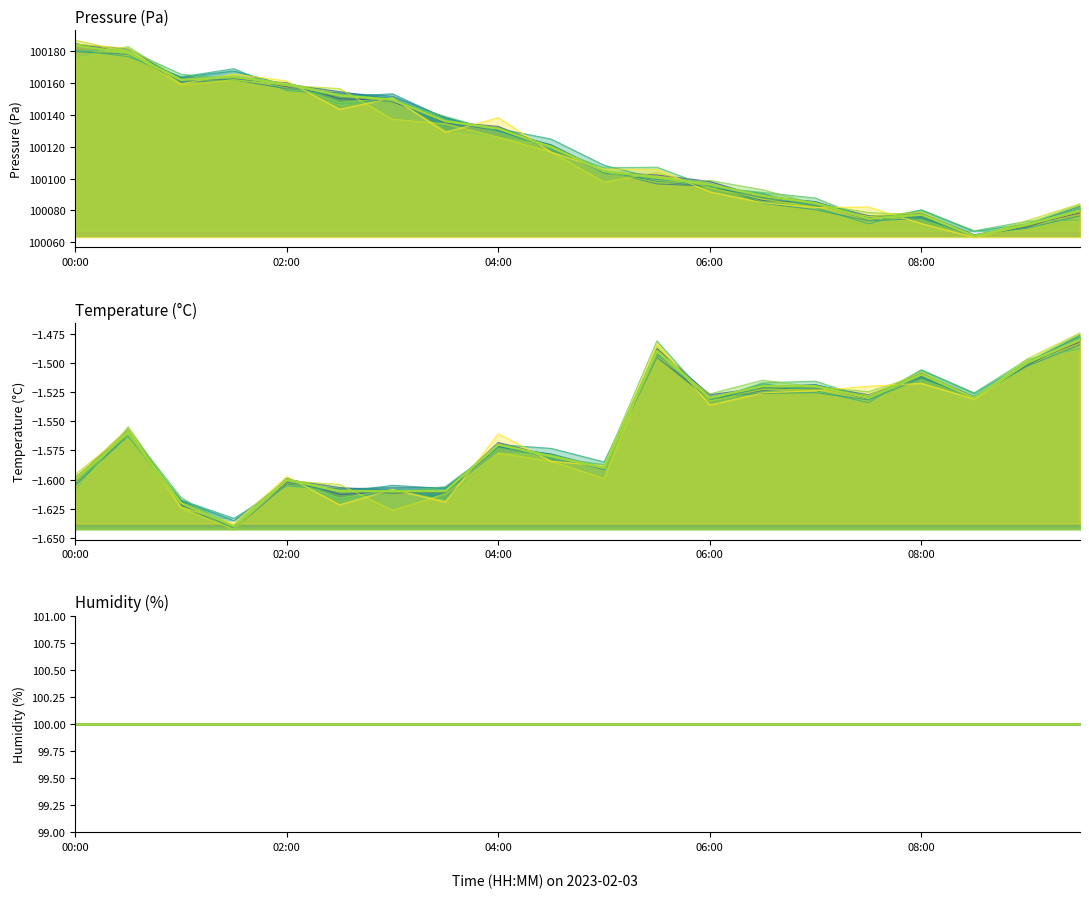

Which has a higher value, 16 or 13?

13